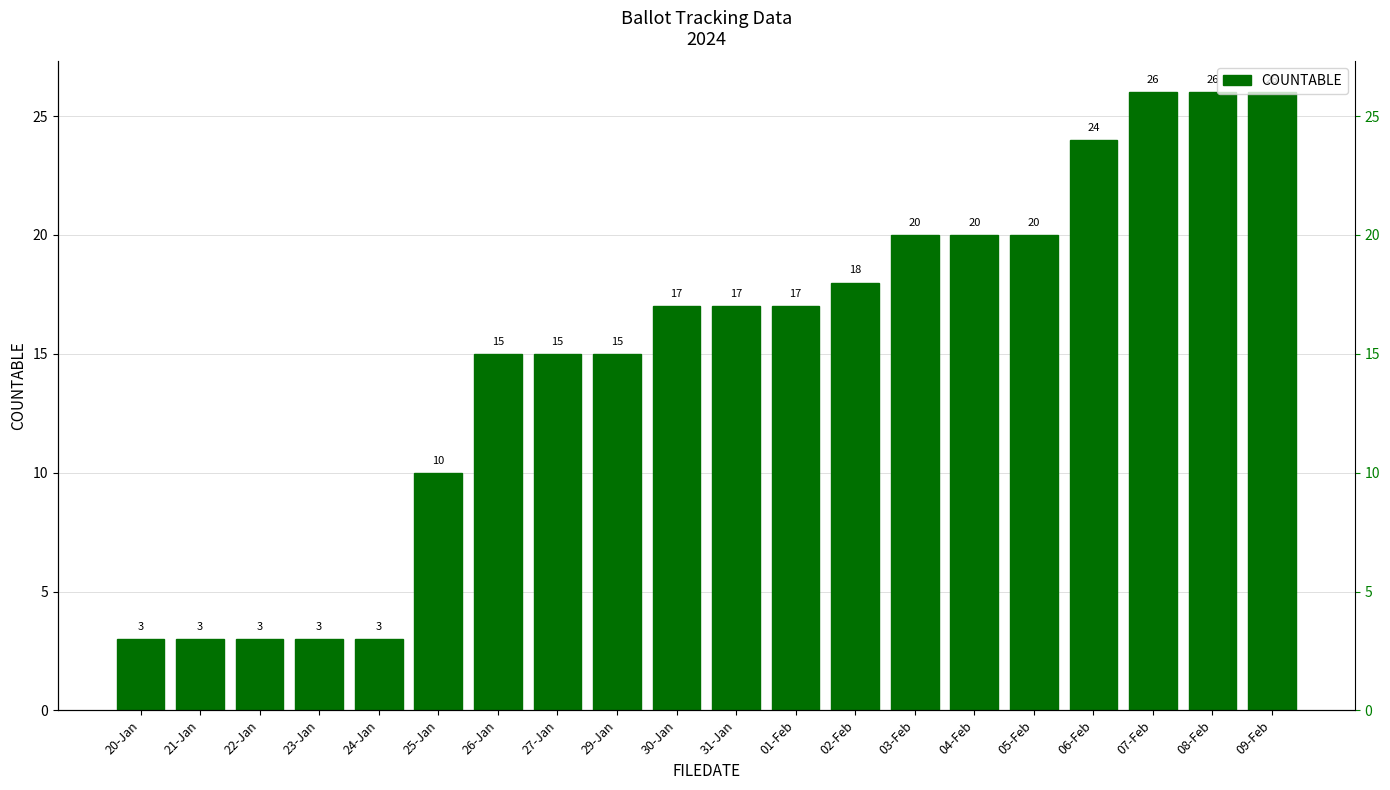

Reading left to right, list all the values displayed in this chart.

3	3	3	3	3	10	15	15	15	17	17	17	18	20	20	20	24	26	26	26